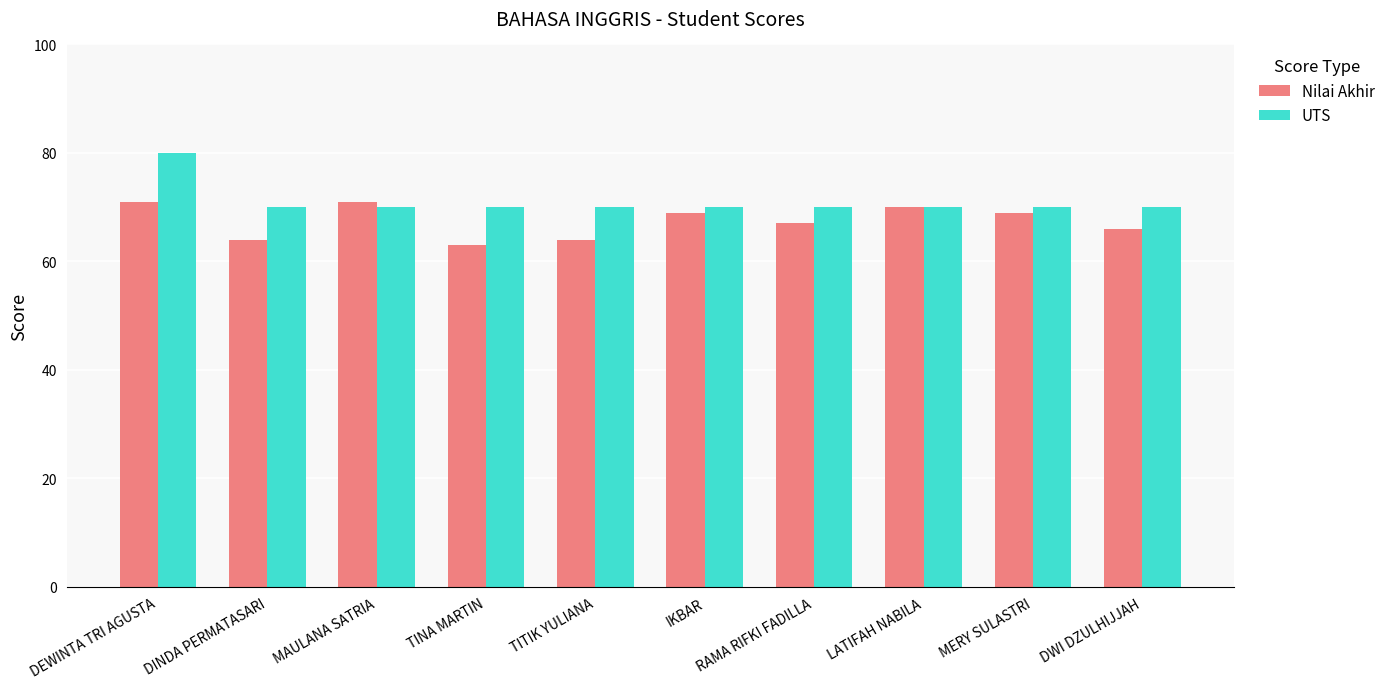

Which series has the largest total across all categories?

UTS